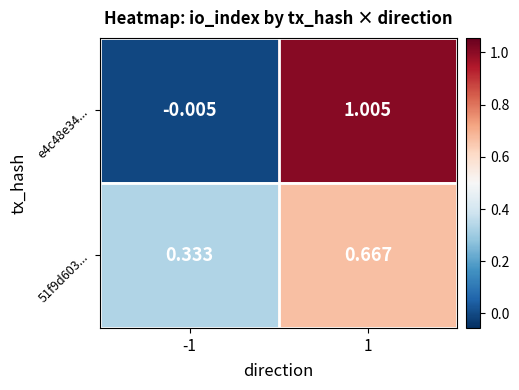

Count the number of data series in this chart.

2